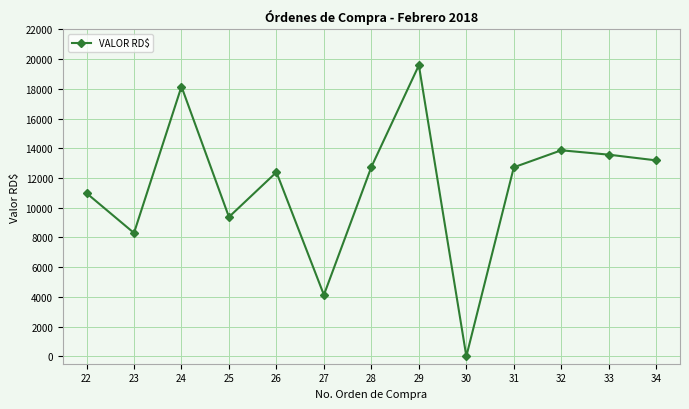

Count the number of data series in this chart.

1